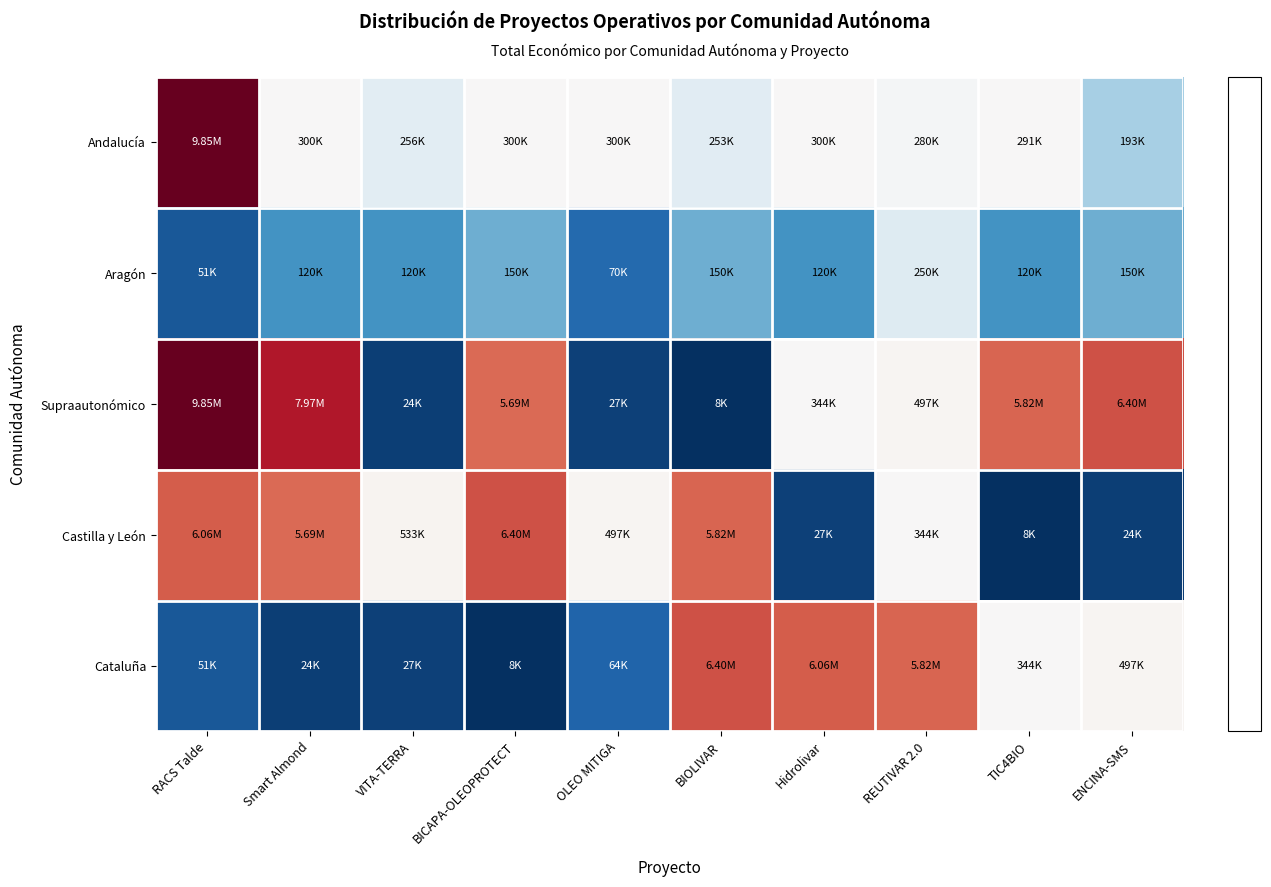

How many series are shown in this chart?

5